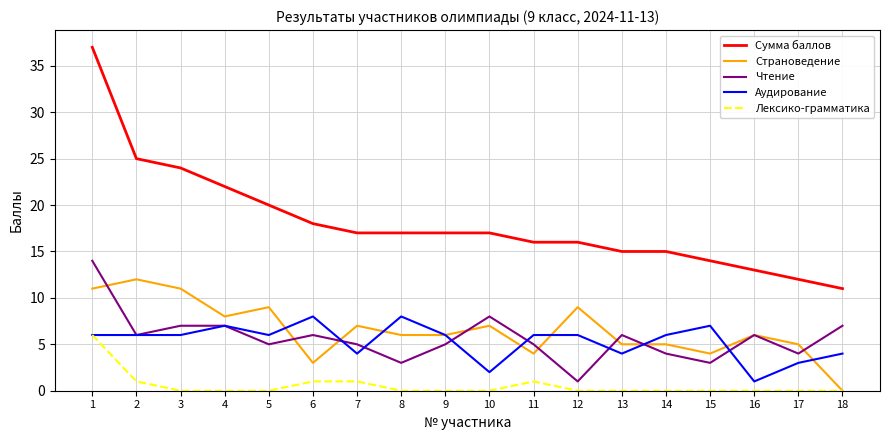

The value of Сумма баллов at 4 is 22. True or false?

True